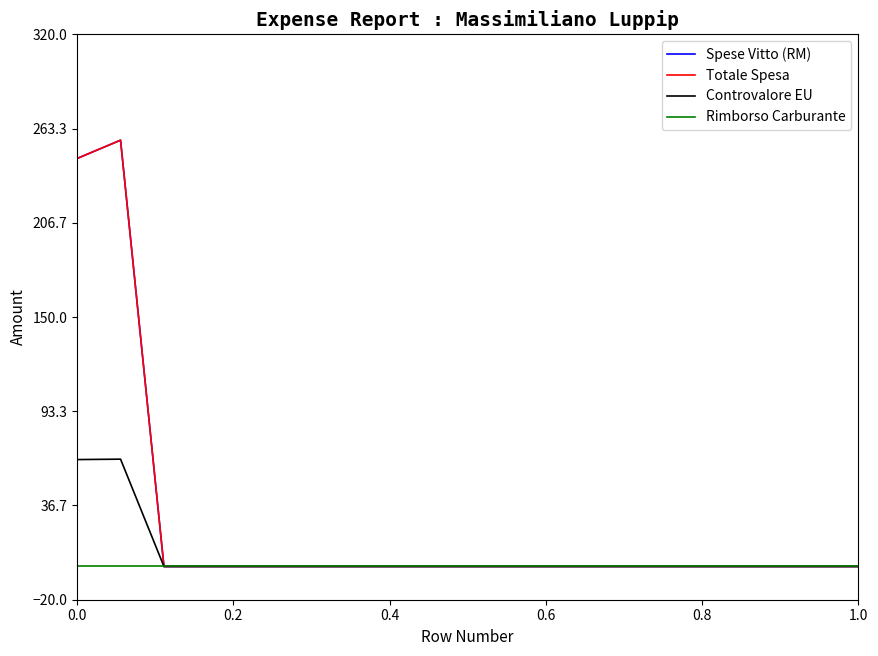

True or false: Totale Spesa and Controvalore EU intersect in this chart.

False